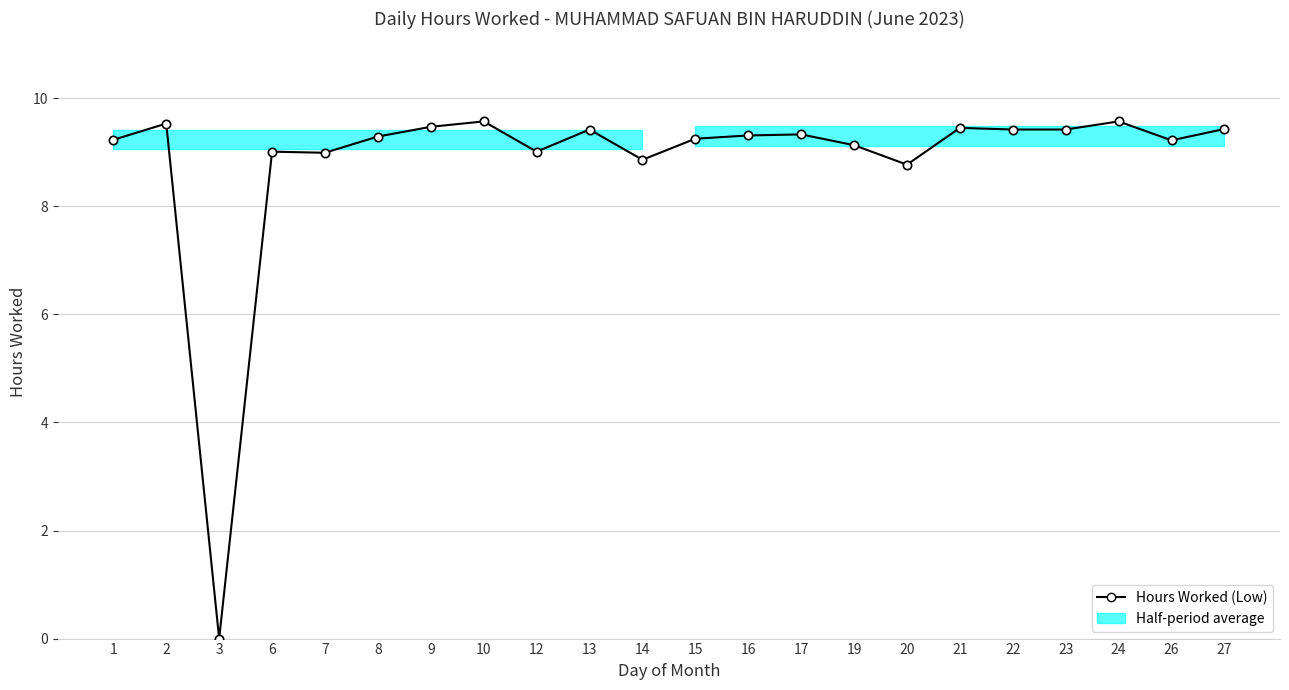

Reading right to left, extract all data points from this chart.

9.4	9.2	9.6	9.4	9.4	9.4	8.8	9.1	9.3	9.3	9.2	8.9	9.4	9.0	9.6	9.5	9.3	9.0	9.0	0.0	9.5	9.2